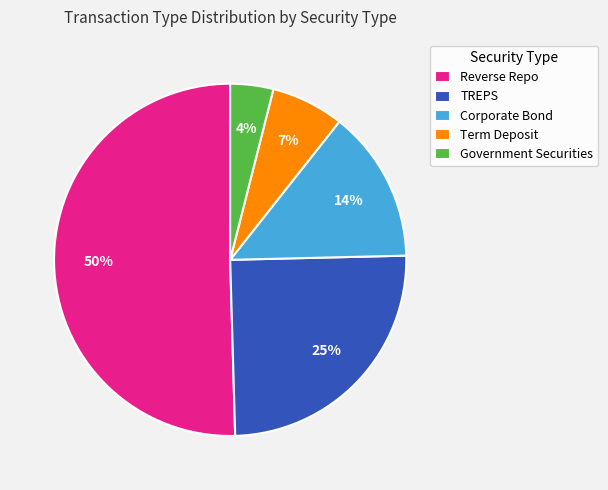

Which slice is the smallest?

Government Securities